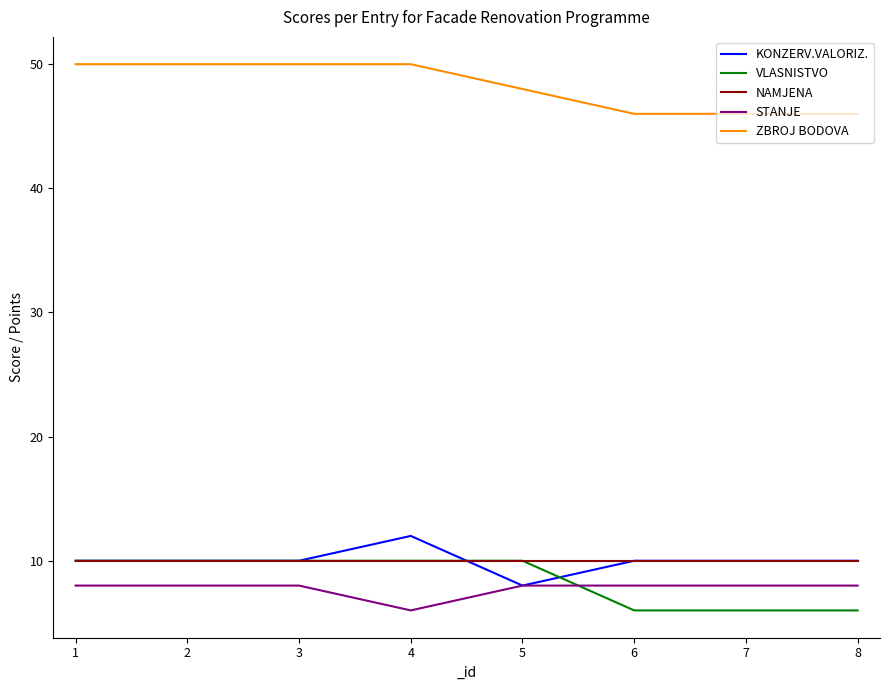

Read the ZBROJ BODOVA value at 3.

50